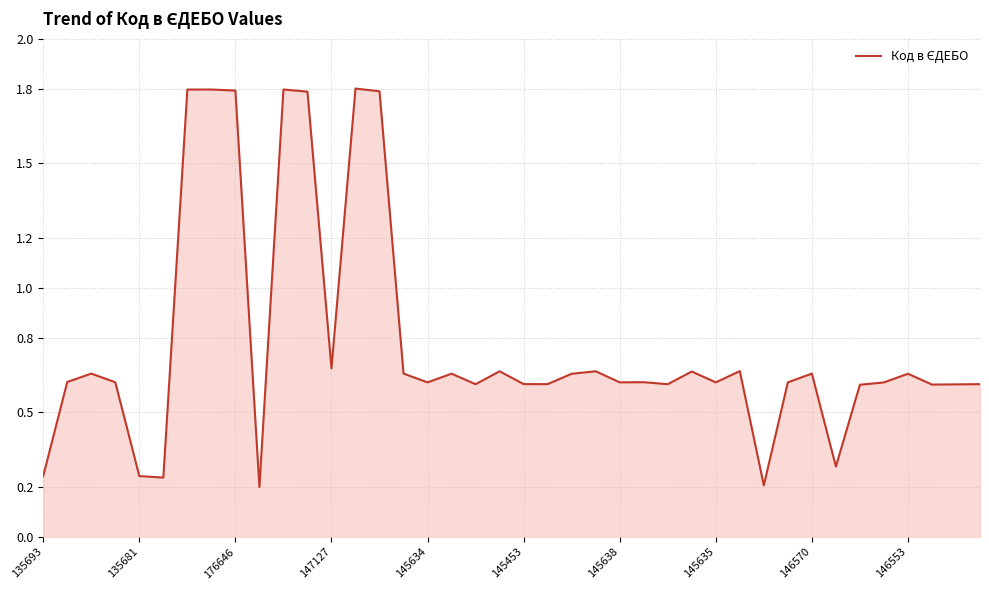

What is the greatest value displayed?

1.8